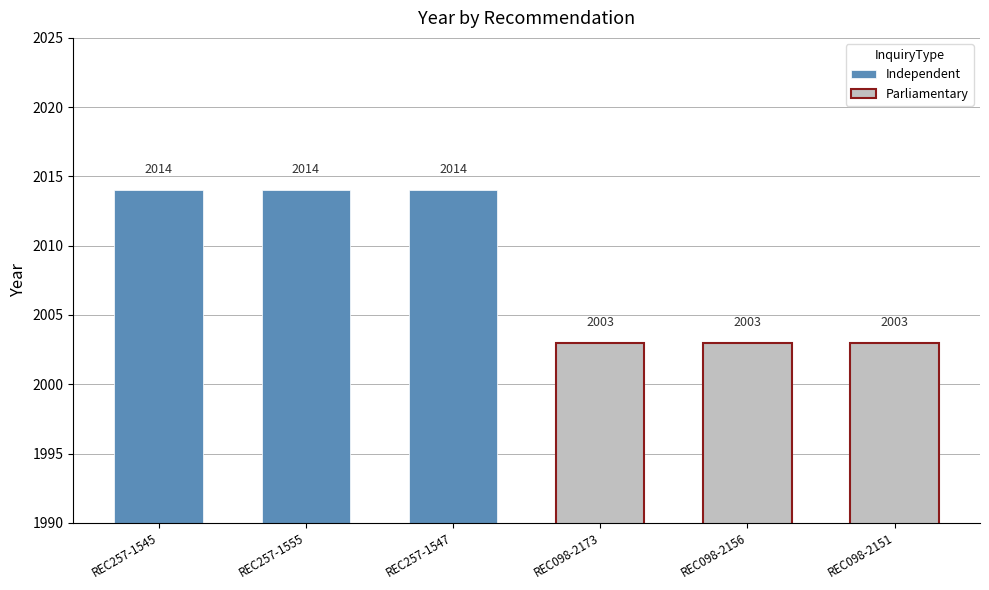

Which category has the highest value across all series?

REC257-1545